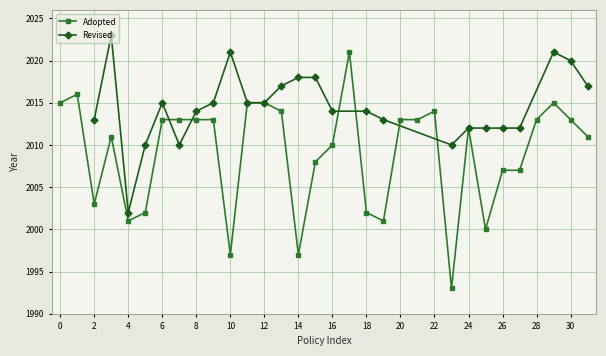

Which label corresponds to the largest value in the chart?

17